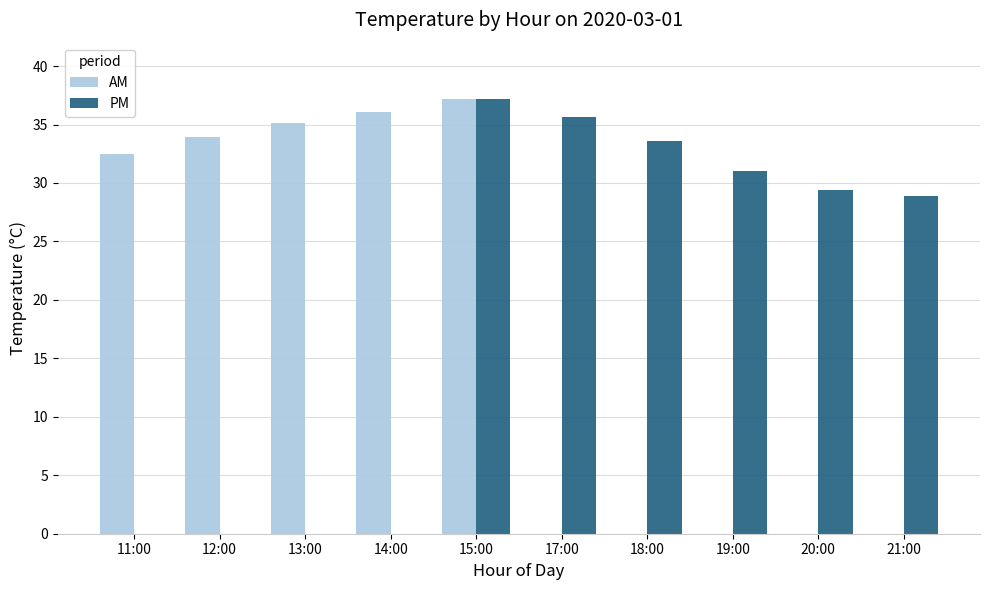

What are all the series names shown in the legend?

AM, PM